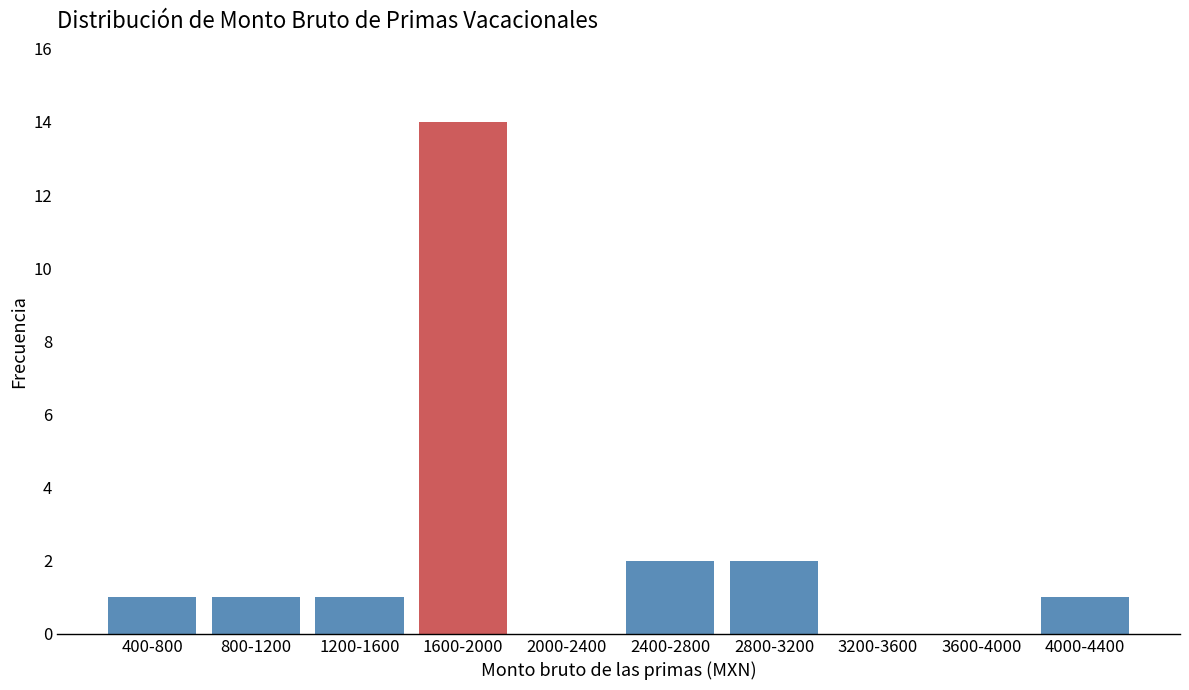

Reading left to right, transcribe all the data shown in this chart.

400-800=1	800-1200=1	1200-1600=1	1600-2000=14	2000-2400=0	2400-2800=2	2800-3200=2	3200-3600=0	3600-4000=0	4000-4400=1